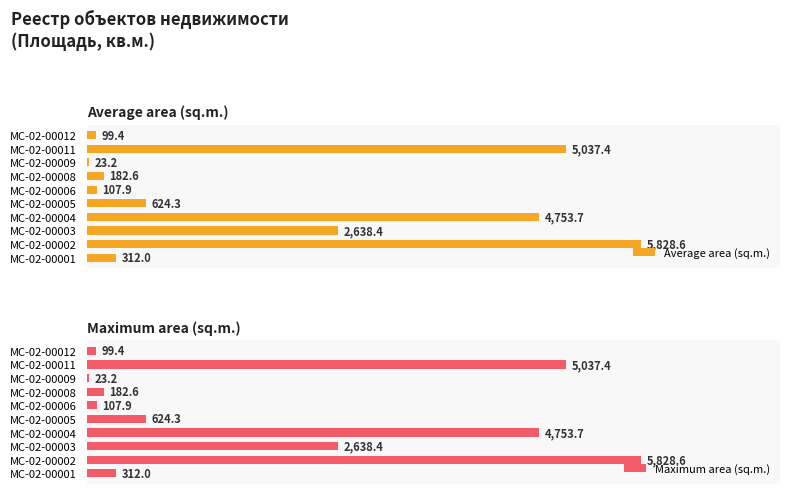

What is the difference between the maximum and minimum values in the Maximum area (sq.m.) series?

5805.4